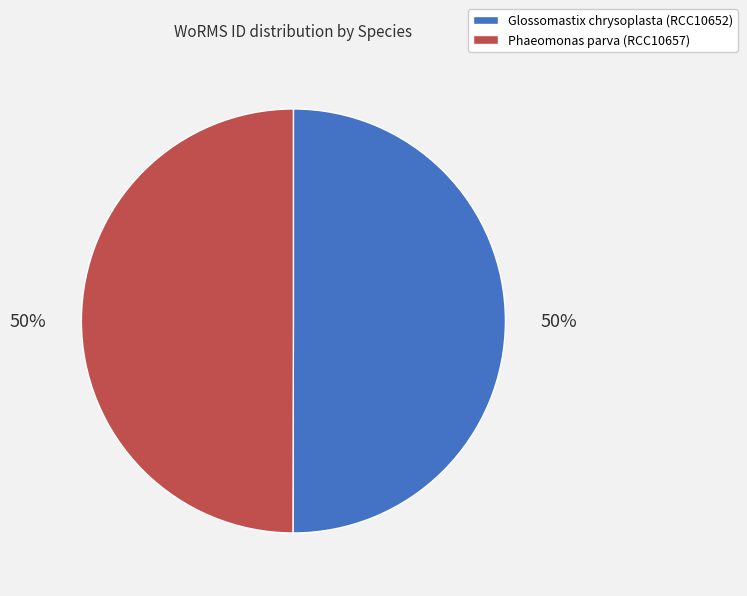

What percentage is the Phaeomonas parva (RCC10657) slice, to the nearest percent?

50%